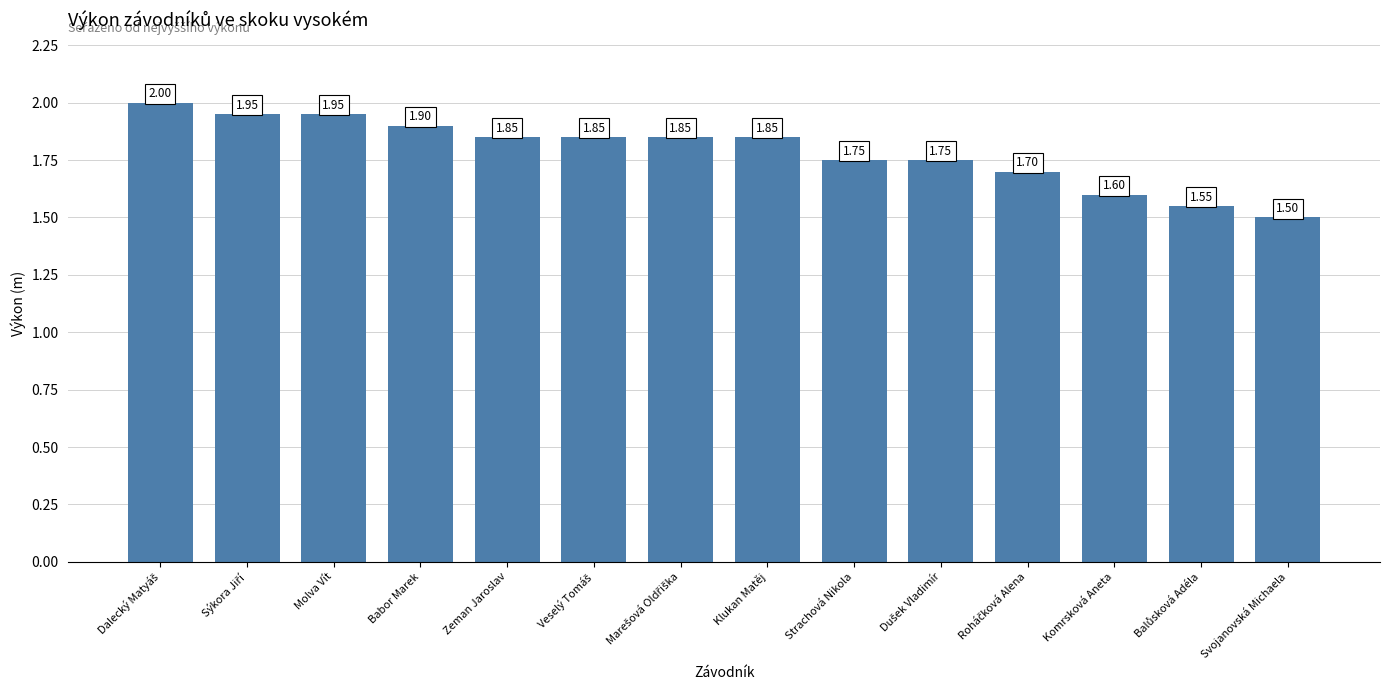

What is the label of the 6th bar from the right?

Strachová Nikola